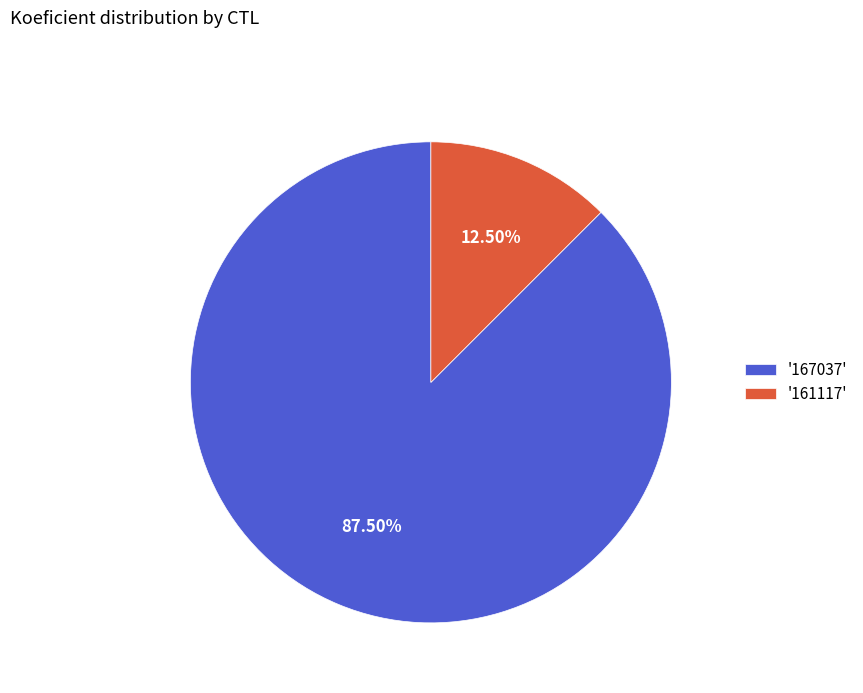

Which category accounts for the majority?

'167037'